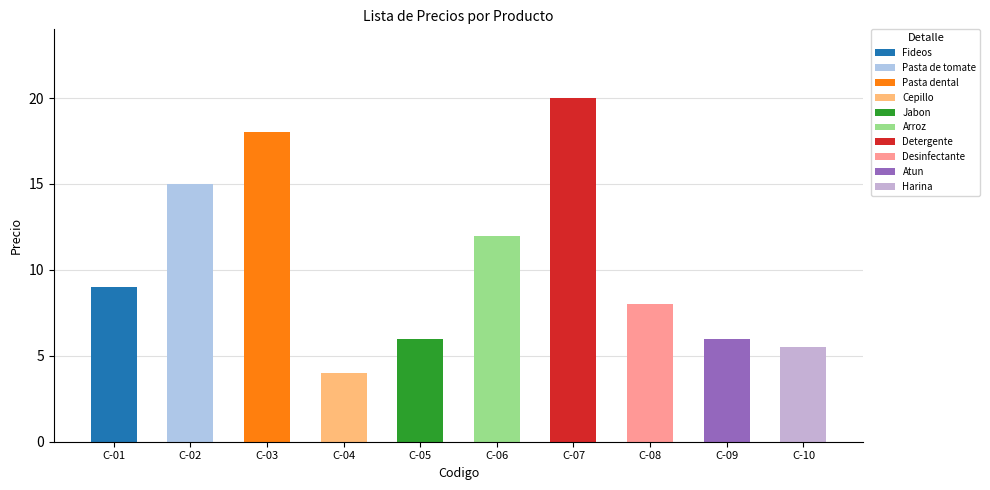

Reading left to right, list all the values displayed in this chart.

9.0	15.0	18.0	4.0	6.0	12.0	20.0	8.0	6.0	5.5